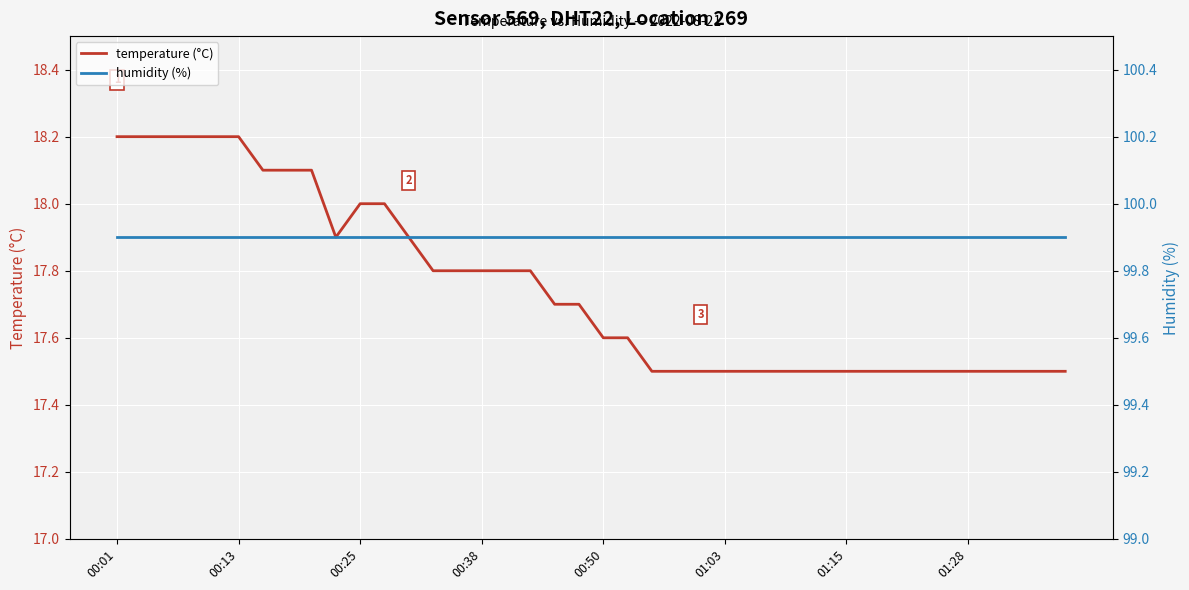

True or false: humidity (%) and temperature (°C) cross at least once.

False